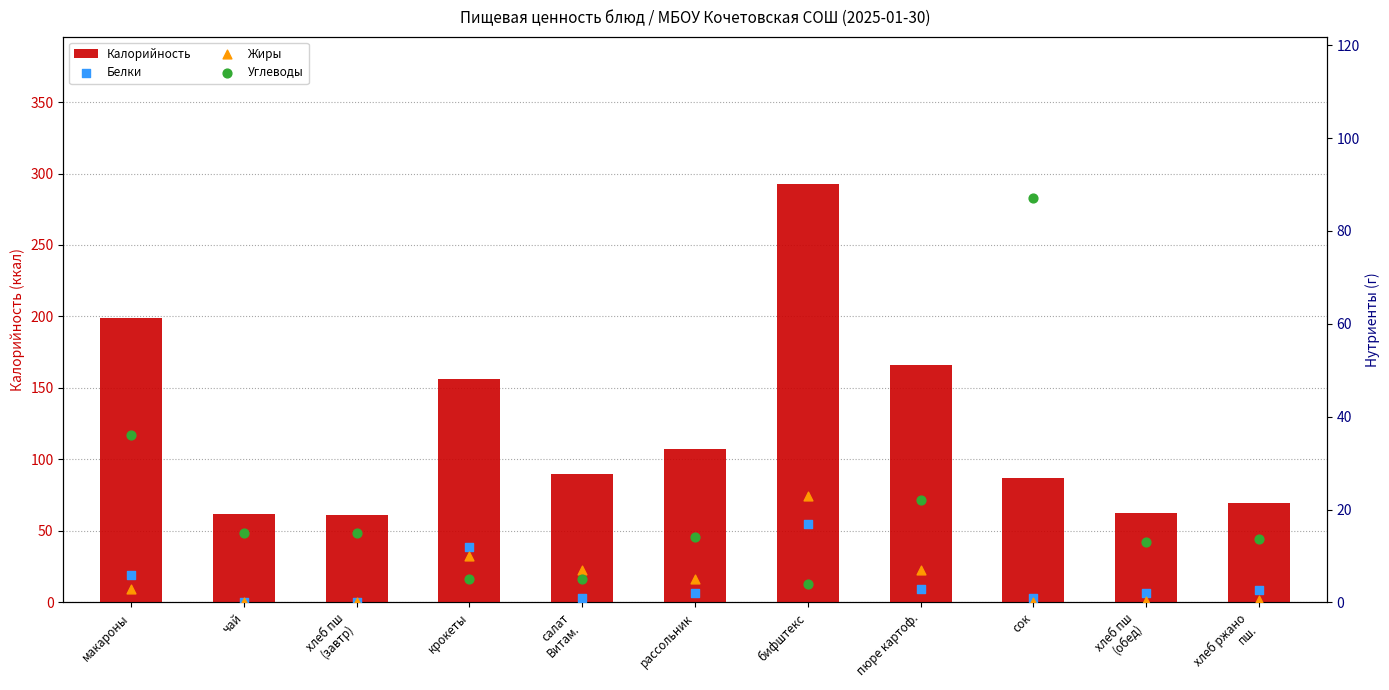

What is the total value across all series at хлеб пш
(завтр)?

76.5